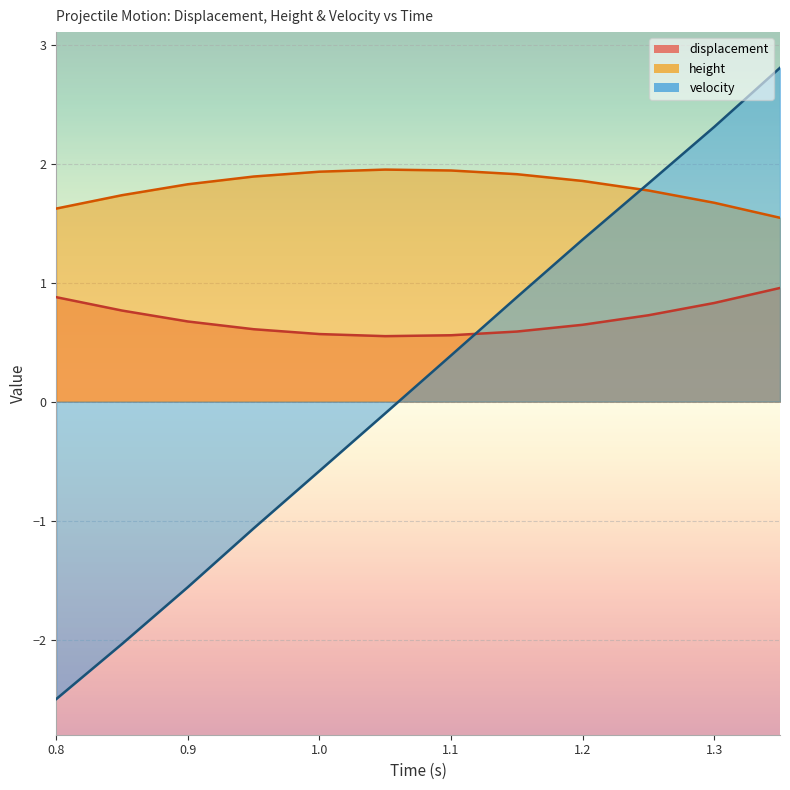

Is it true that height equals 1.7 at 0.85?

True